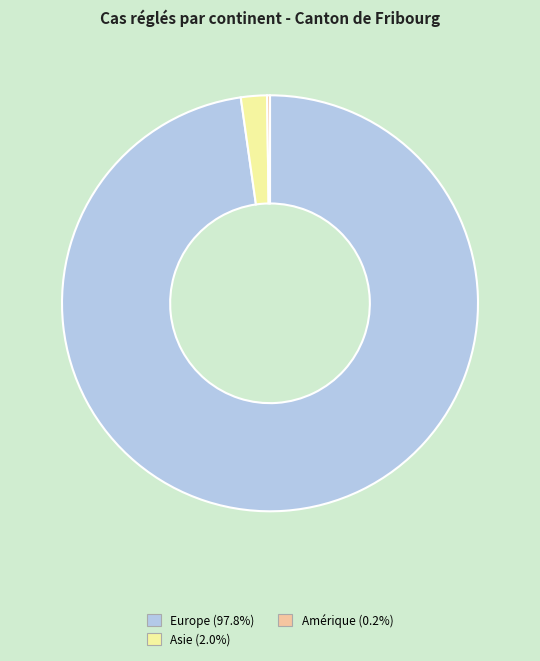

Is there a majority slice in this chart?

Yes